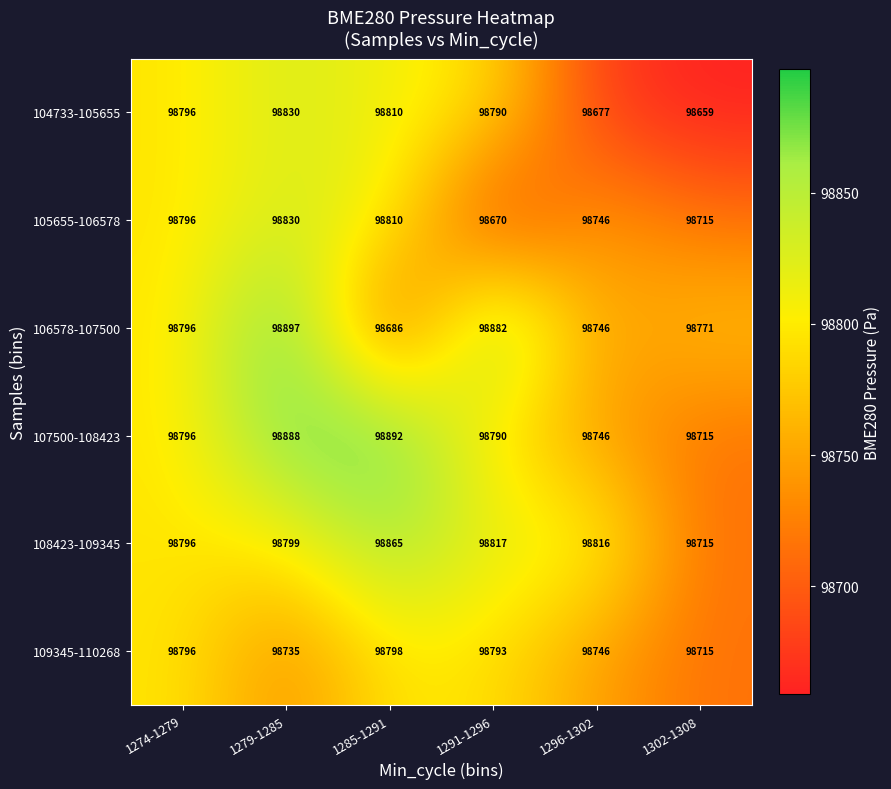

At which category does the chart reach its minimum across all series?

1302-1308